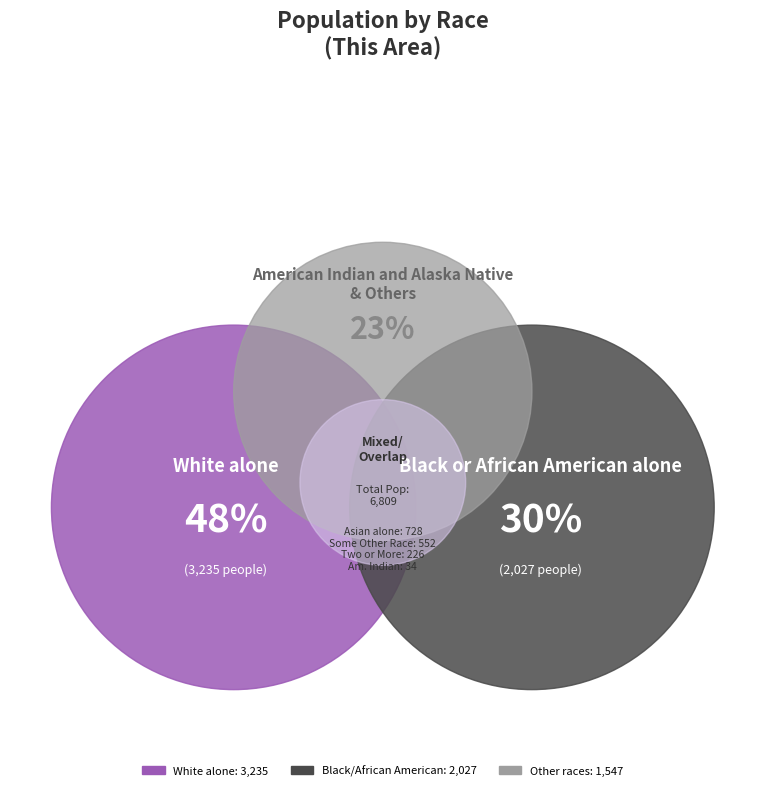

To the nearest percent, what portion does Two or More Races represent?

3%